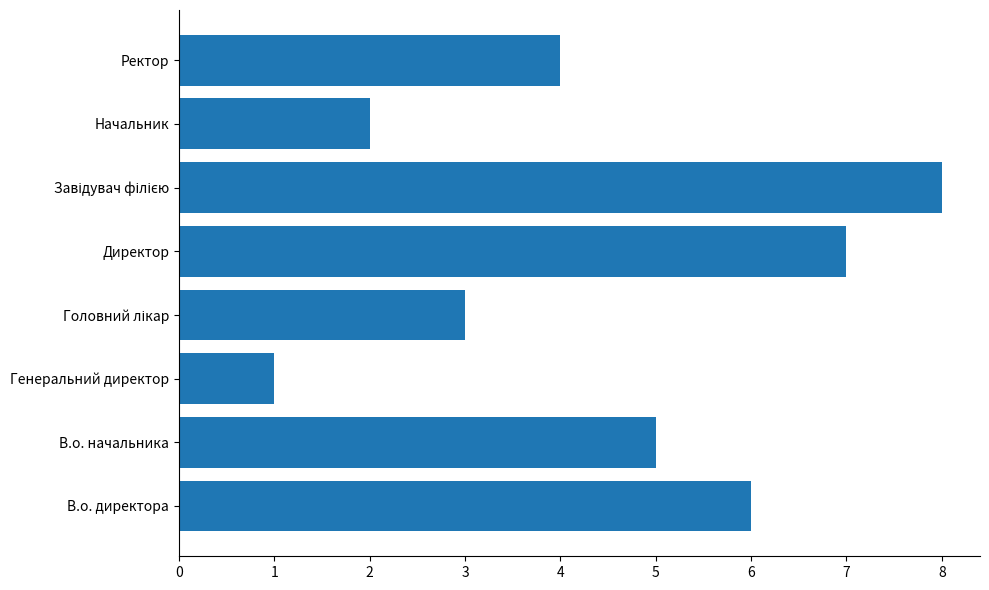

Which label corresponds to the smallest value in the chart?

Генеральний директор